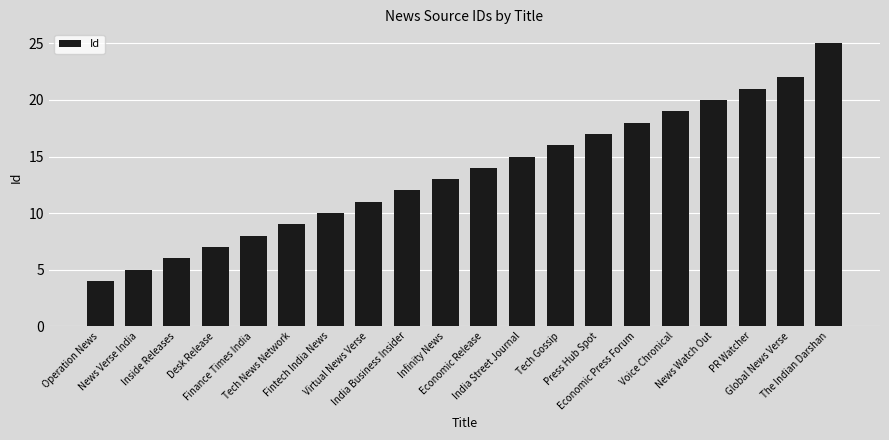

How many values are below 14?

10